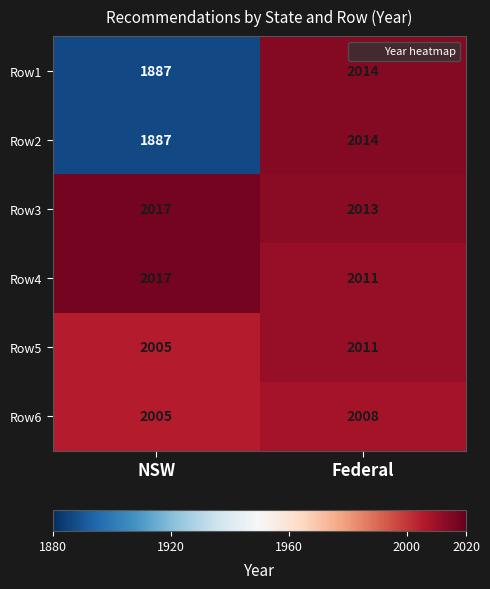

What is the smallest value displayed?

1887